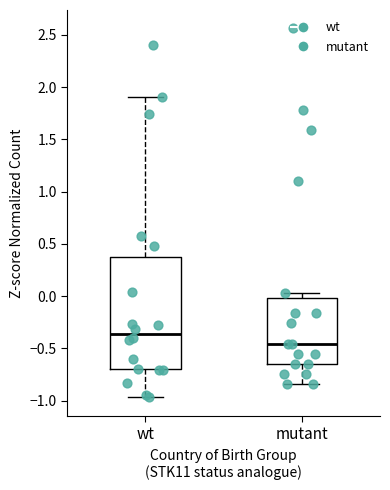

Reading left to right, read every box against the y-axis: the position of its median line, the range the box covers, and the ends of its whiskers. The values are not printed on the chart, so give them approximately, as read against the axis.

wt: median -0.35, box -0.70 to 0.35, whiskers -0.95 to 1.90
mutant: median -0.45, box -0.65 to 0.00, whiskers -0.85 to 0.05